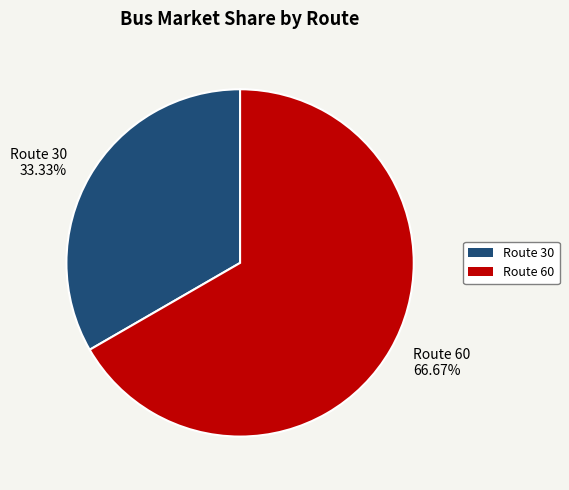

Does any single category account for the majority?

Yes